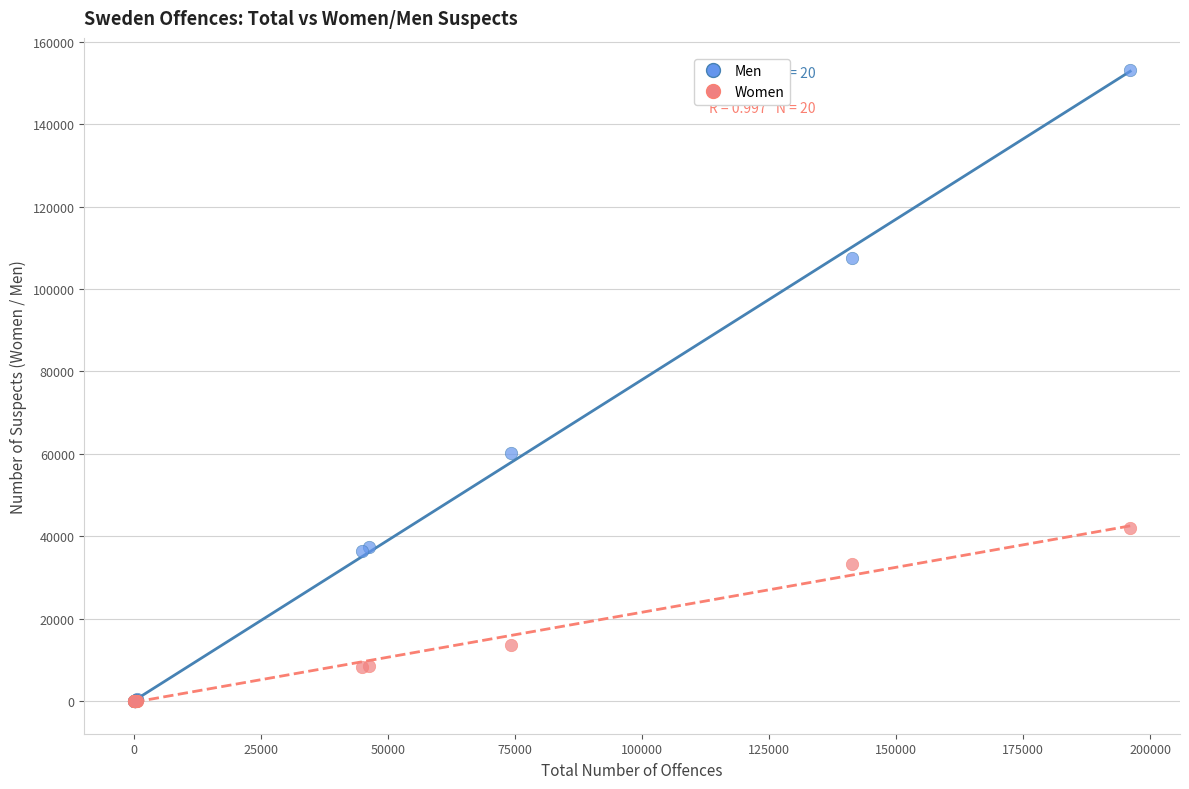

Which series contains the highest Y value?

Men